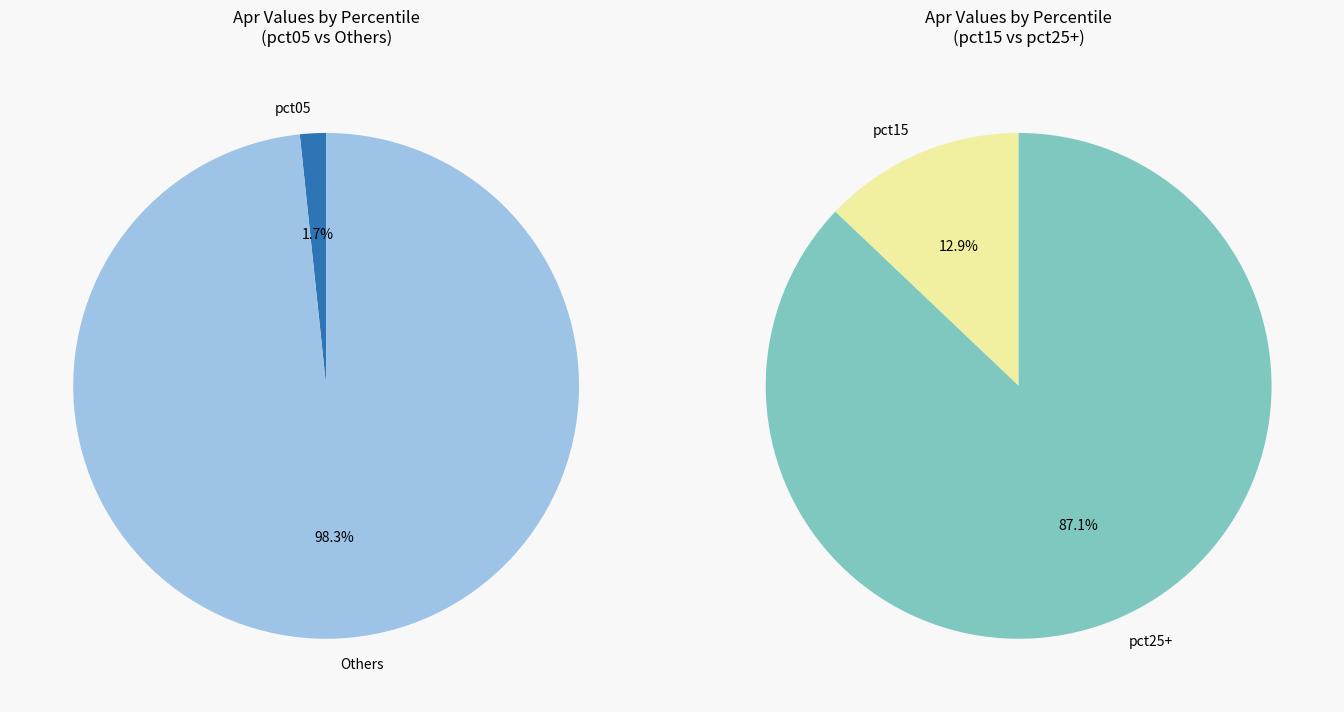

Is it true that pct25 is 5% of the pie?

False